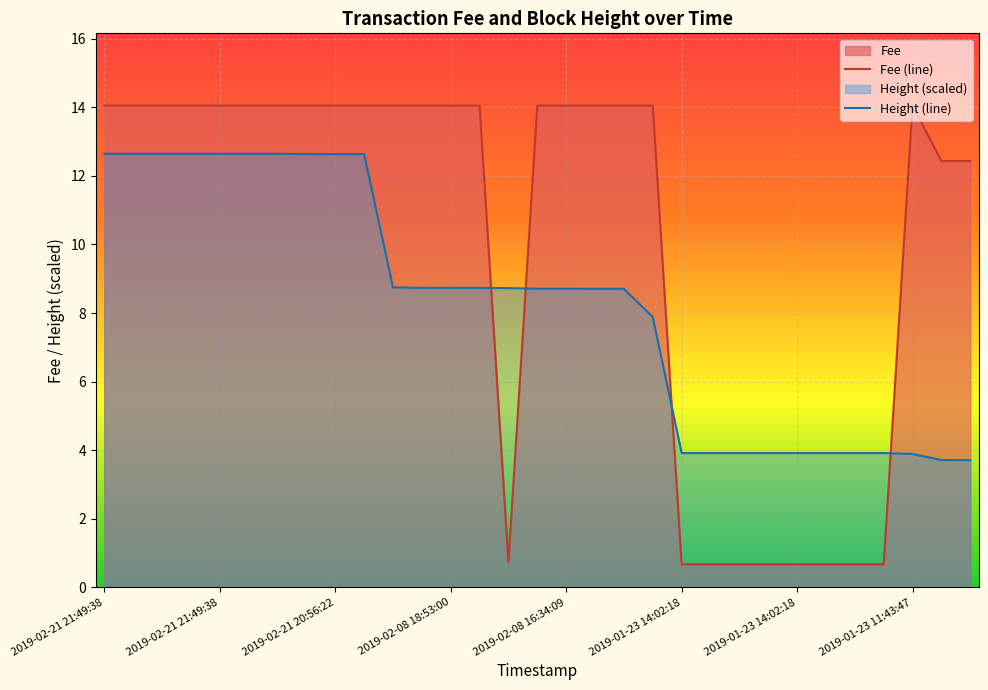

At which label is Height (line) closest to 8?

19